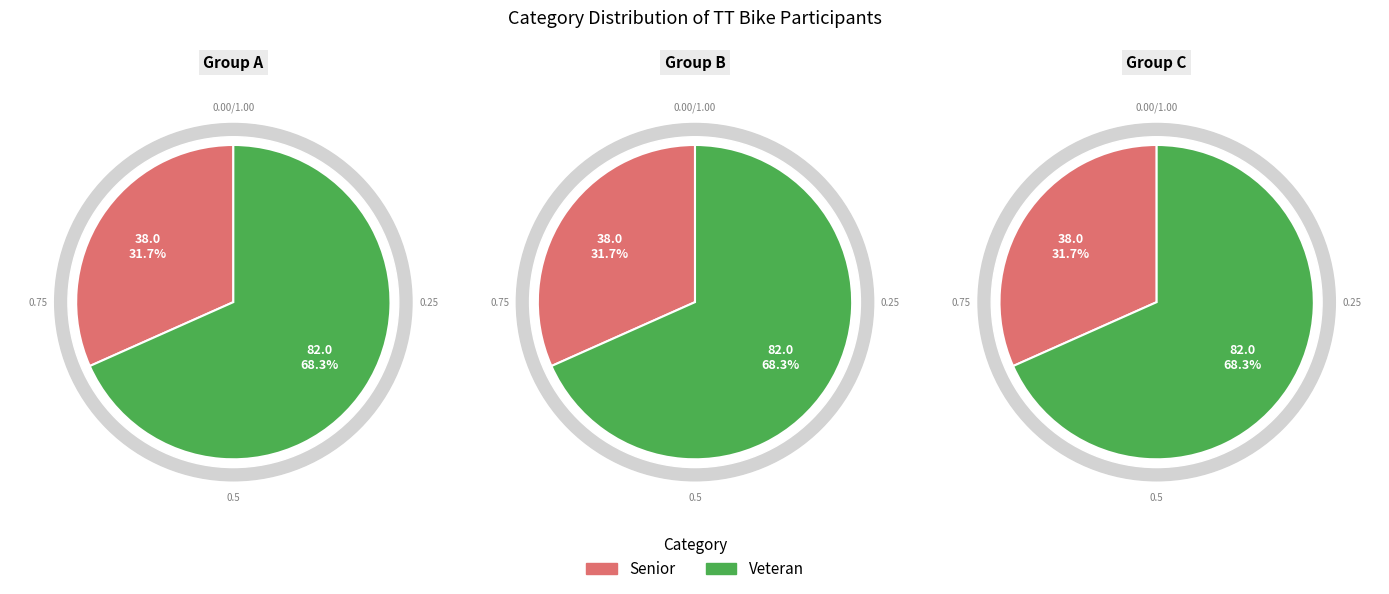

To the nearest percent, what percentage of the pie is Veteran?

68%